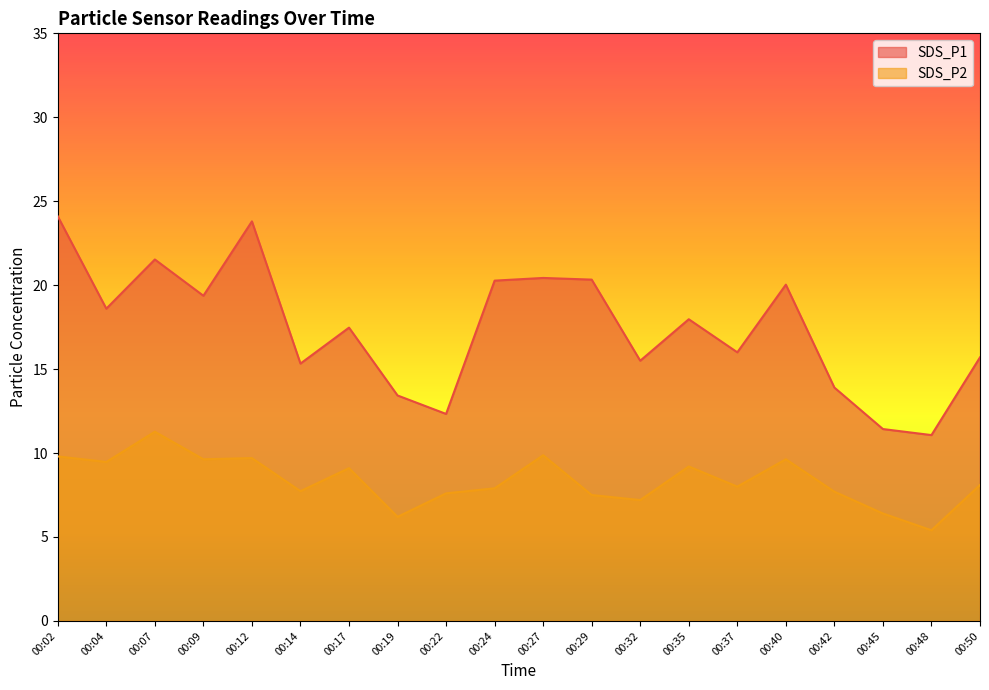

What is the total value across all series at 00:29?

27.8